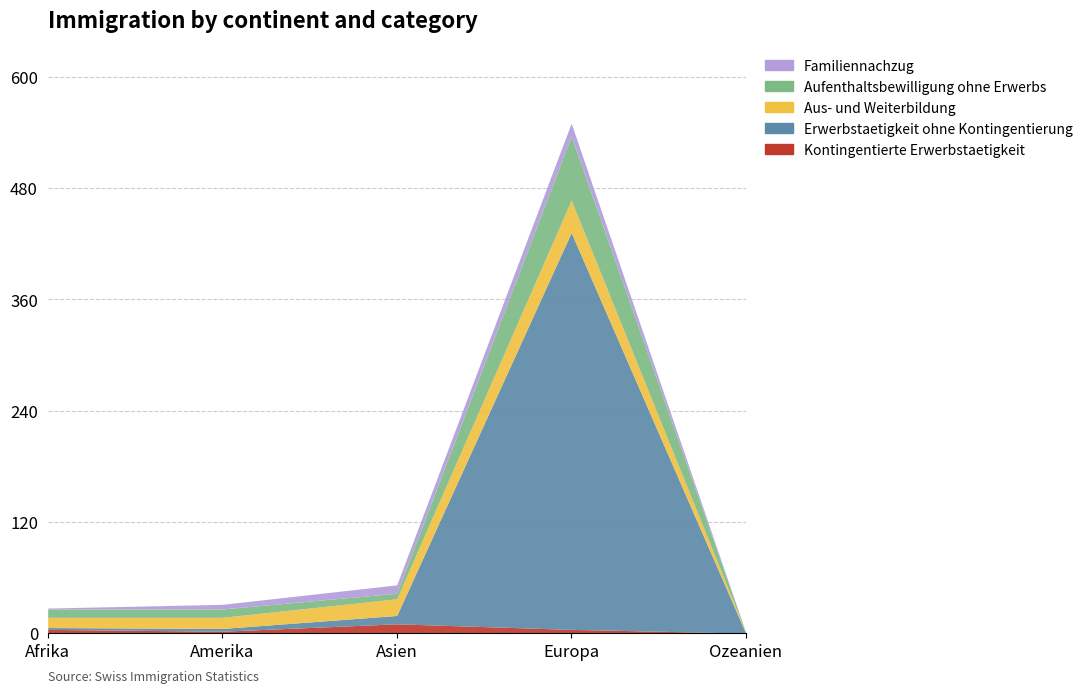

Reading left to right, what are all the values shown in this chart?

Kontingentierte Erwerbstaetigkeit: Afrika=4	Amerika=2	Asien=10	Europa=4	Ozeanien=0
Erwerbstaetigkeit ohne Kontingentierung: Afrika=2	Amerika=3	Asien=9	Europa=428	Ozeanien=0
Aus- und Weiterbildung: Afrika=11	Amerika=12	Asien=18	Europa=35	Ozeanien=1
Aufenthaltsbewilligung ohne Erwerbs: Afrika=9	Amerika=9	Asien=6	Europa=69	Ozeanien=0
Familiennachzug: Afrika=1	Amerika=5	Asien=9	Europa=14	Ozeanien=0